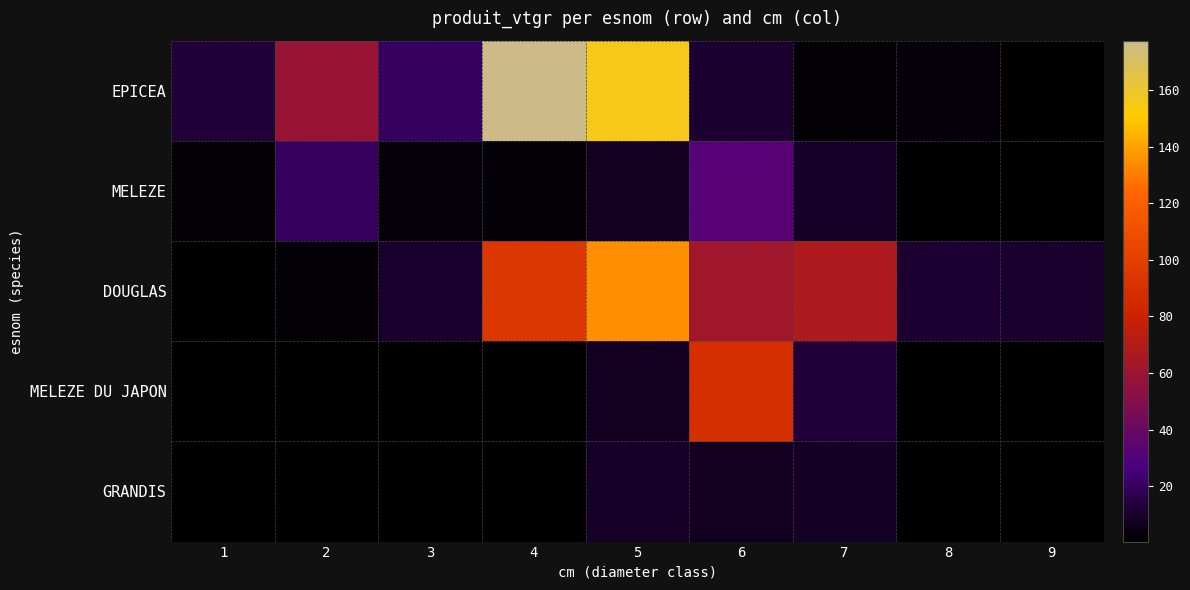

The value of DOUGLAS at 6 is 62.4. True or false?

True